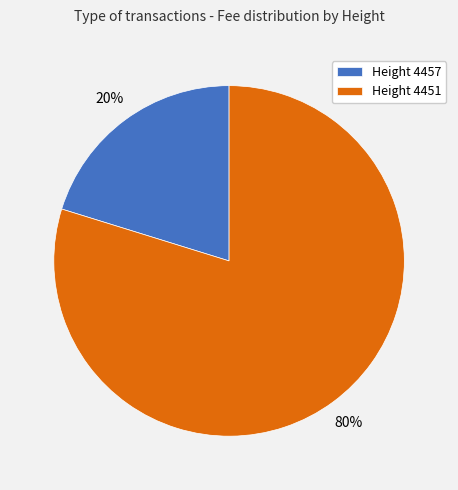

What is the smallest slice in the pie chart?

Height 4457